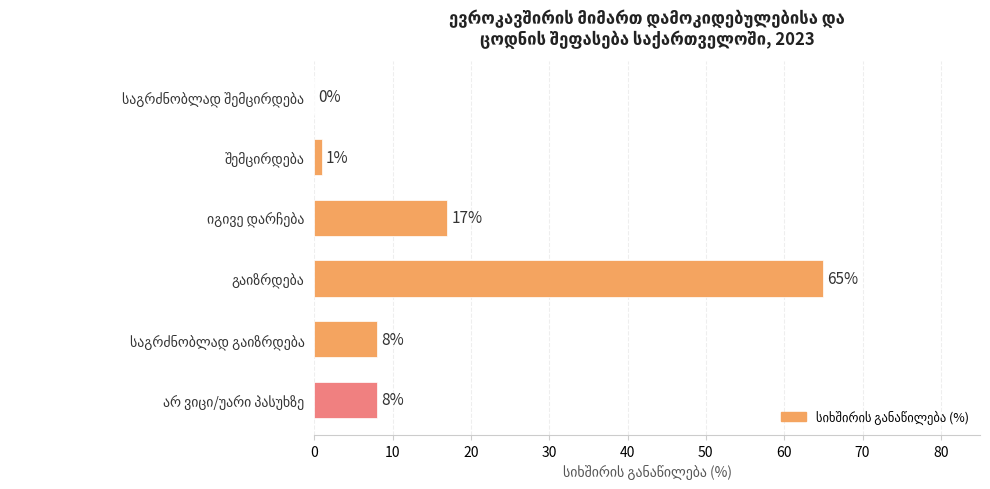

What is the greatest value displayed?

65